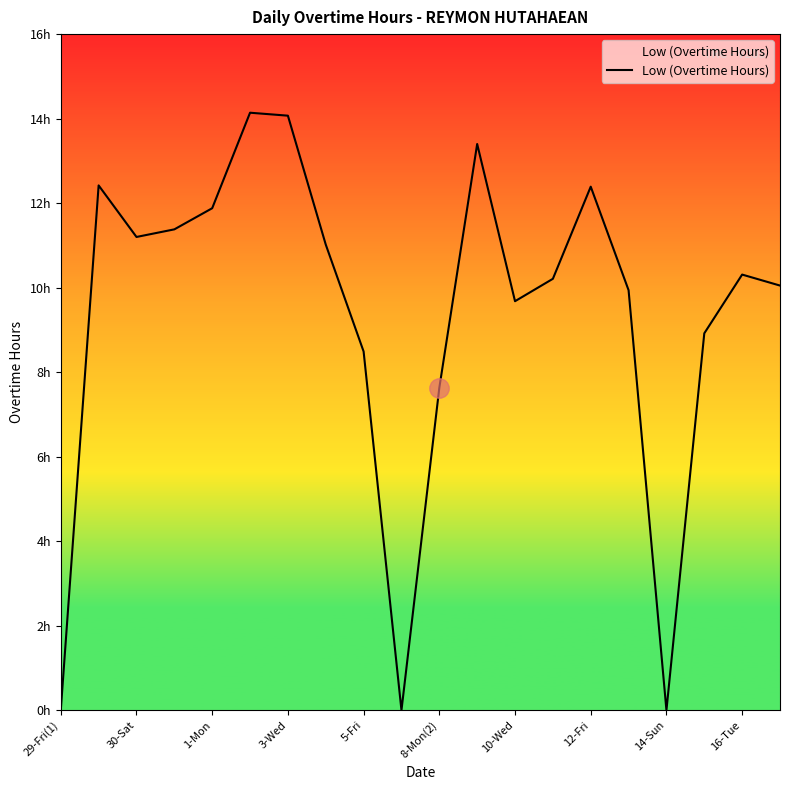

Does the chart display data point markers on the line(s)?

No